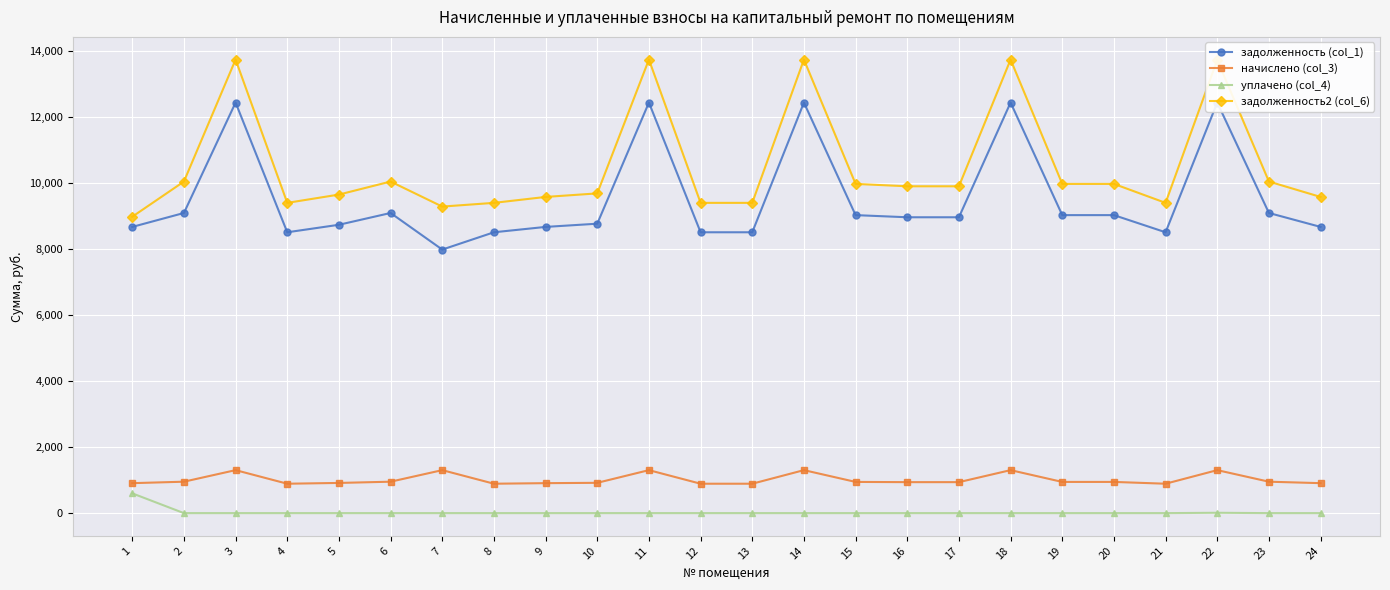

What is the highest value of the задолженность2 (col_6) series?

13744.3